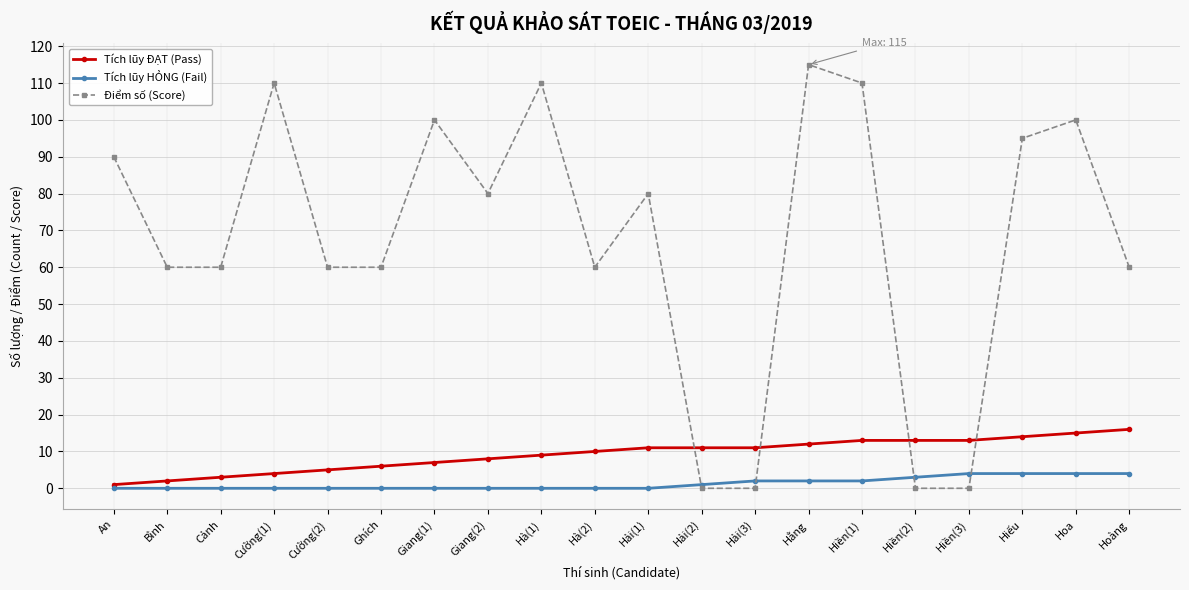

Is this an area chart (filled region under the line)?

No